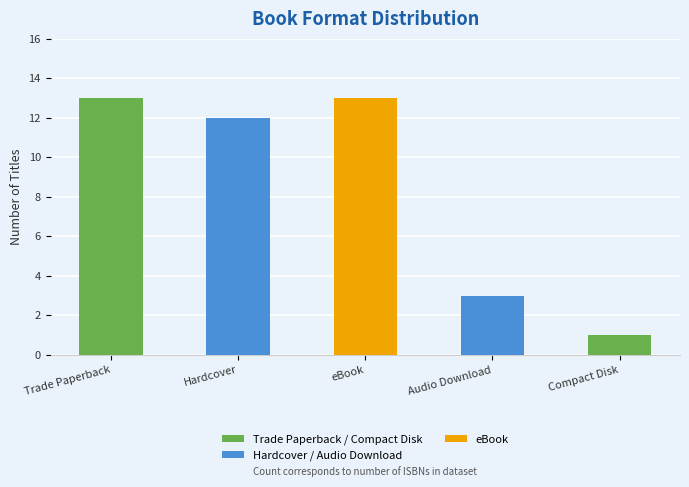

Reading right to left, what are all the values shown in this chart?

Compact Disk=1	Audio Download=3	eBook=13	Hardcover=12	Trade Paperback=13